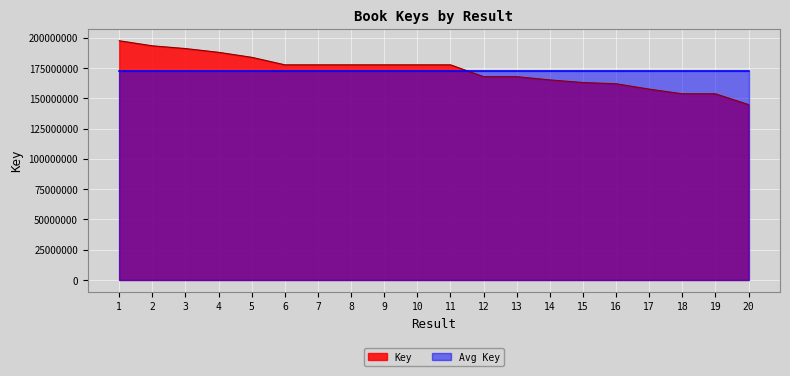

What is the value of the 1st point from the left?

197599663